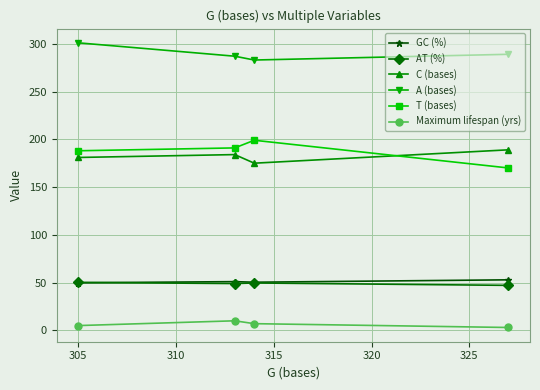

List the series in order of their peak value, lowest first.

Maximum lifespan (yrs), AT (%), GC (%), C (bases), T (bases), A (bases)